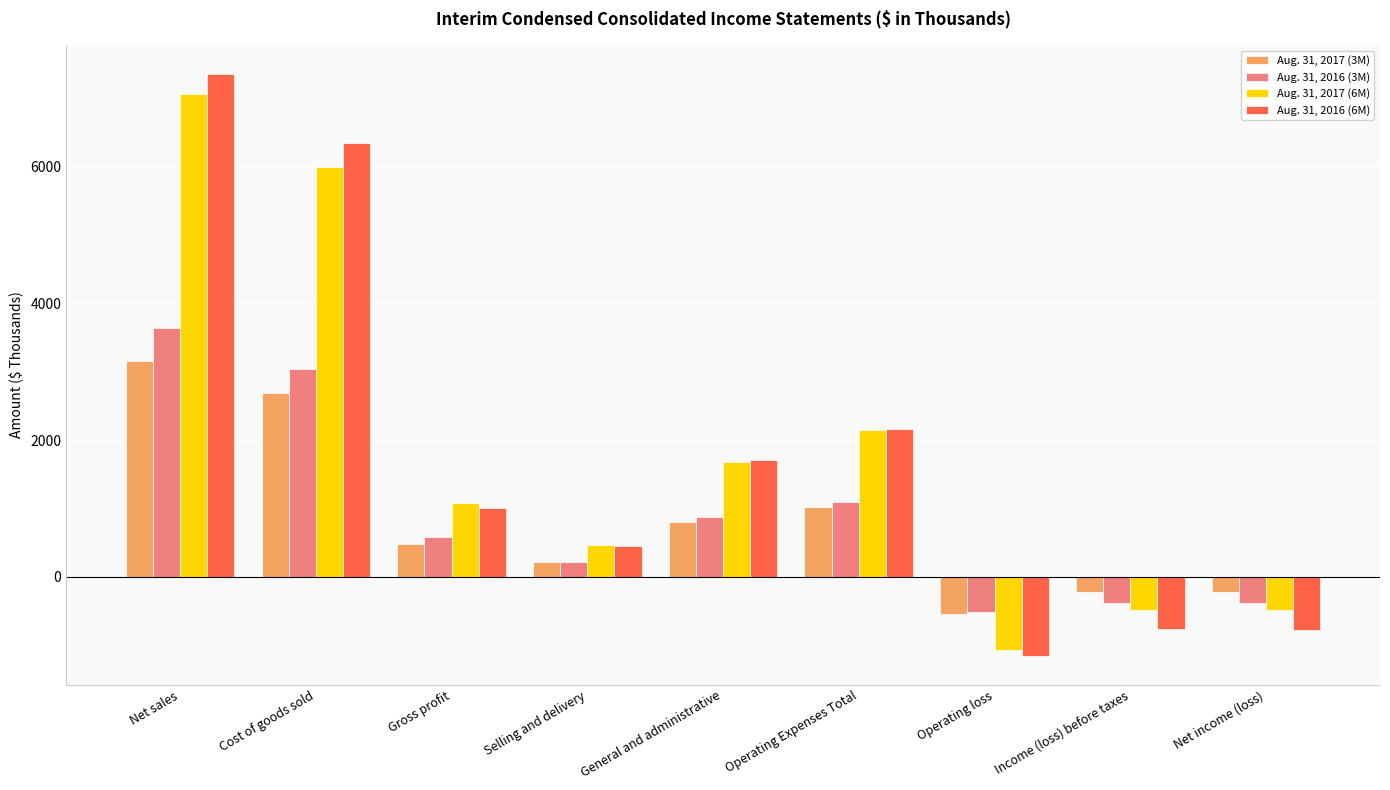

What is the smallest value displayed?

-1150